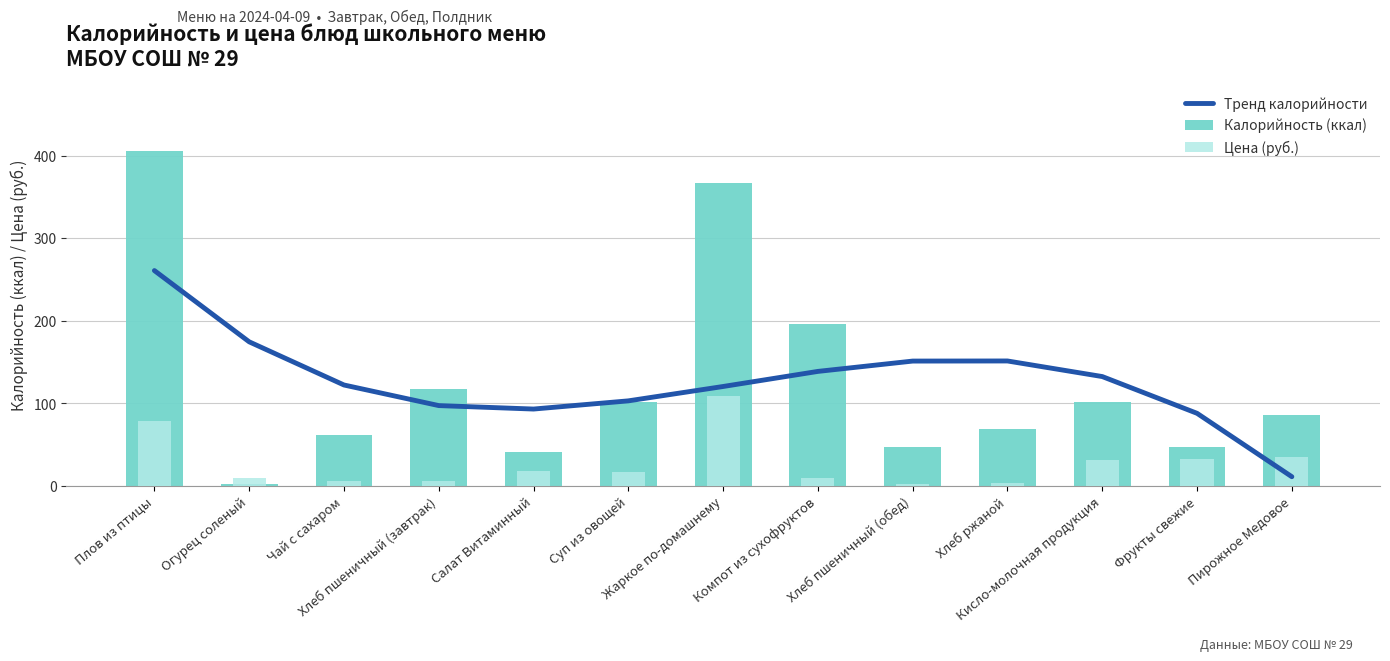

What is the difference between the second highest and second lowest values in the Калорийность (ккал) series?

326.1